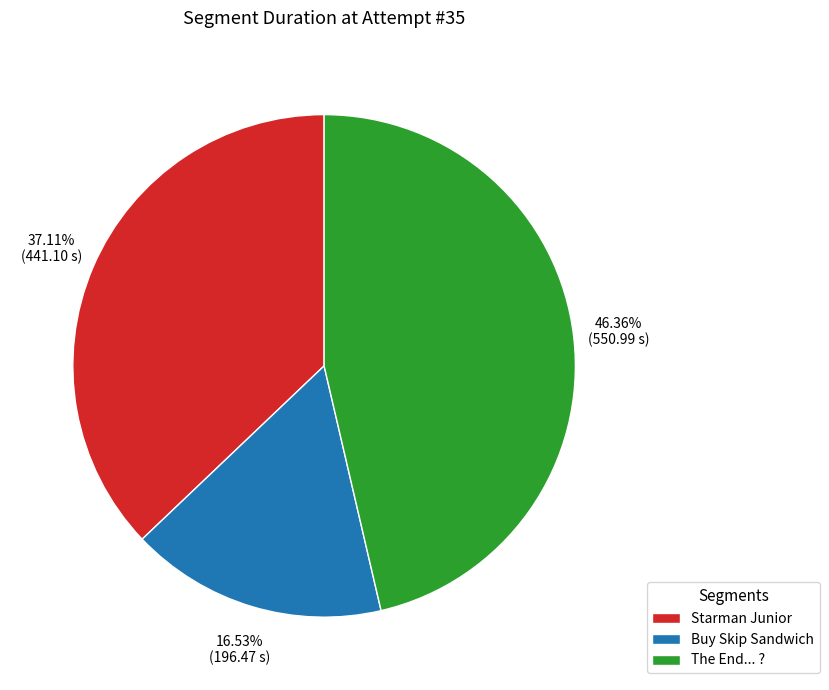

True or false: Buy Skip Sandwich accounts for 5% of the total.

False